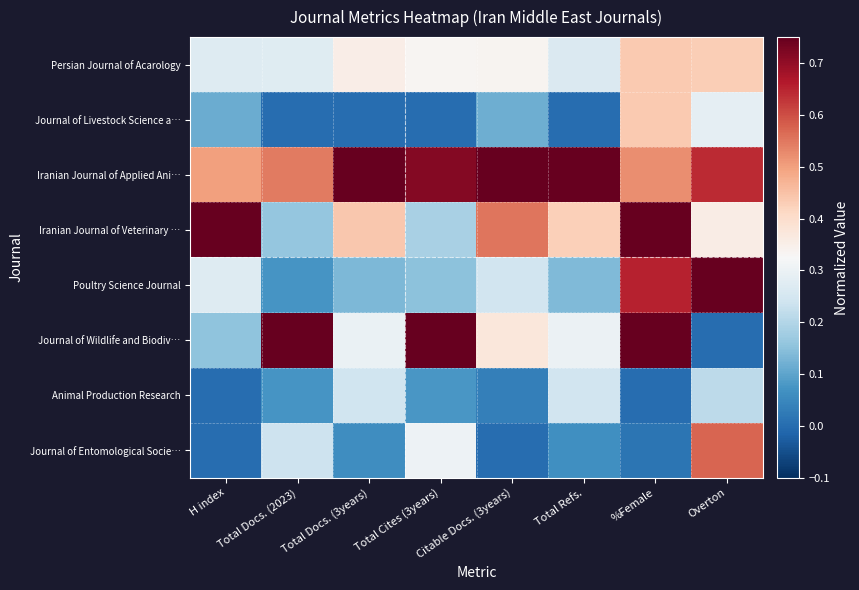

Rank the series by their maximum value, from highest to lowest.

Iranian Journal of Applied Ani…, Iranian Journal of Veterinary …, Poultry Science Journal, Journal of Wildlife and Biodiv…, Journal of Entomological Socie…, Persian Journal of Acarology, Journal of Livestock Science a…, Animal Production Research